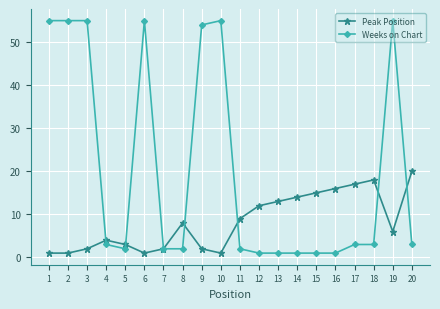

How many distinct data groups are displayed?

2